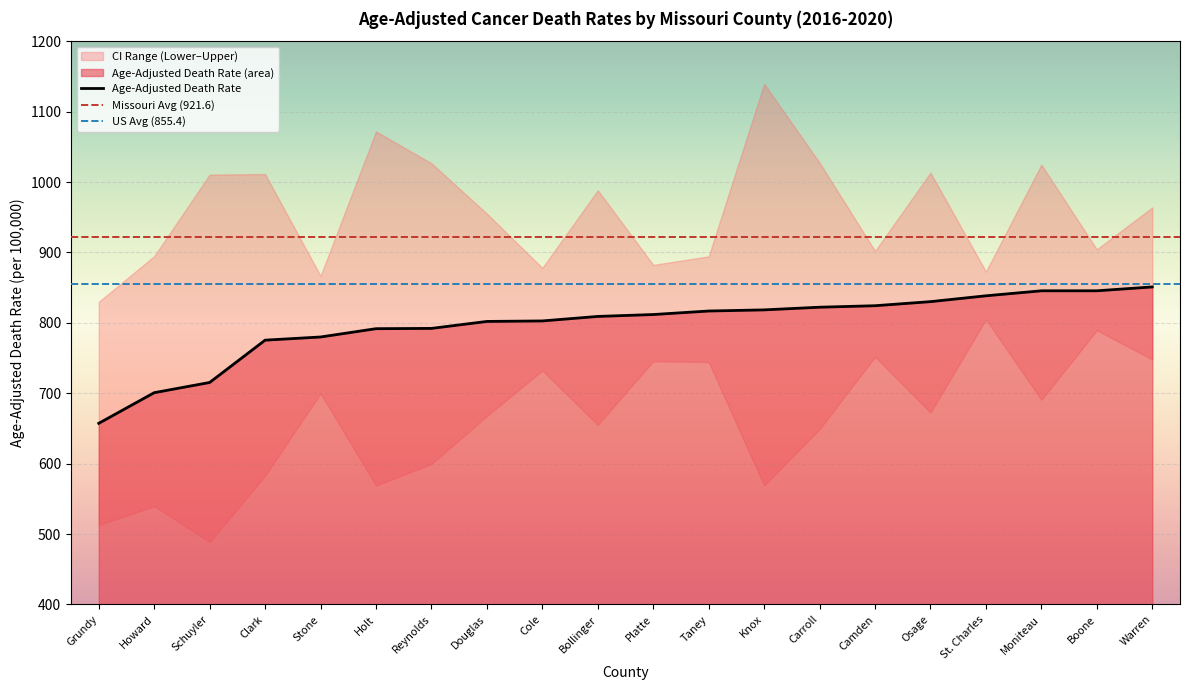

What is the difference between the second highest and second lowest values in the Upper CI series?

205.1